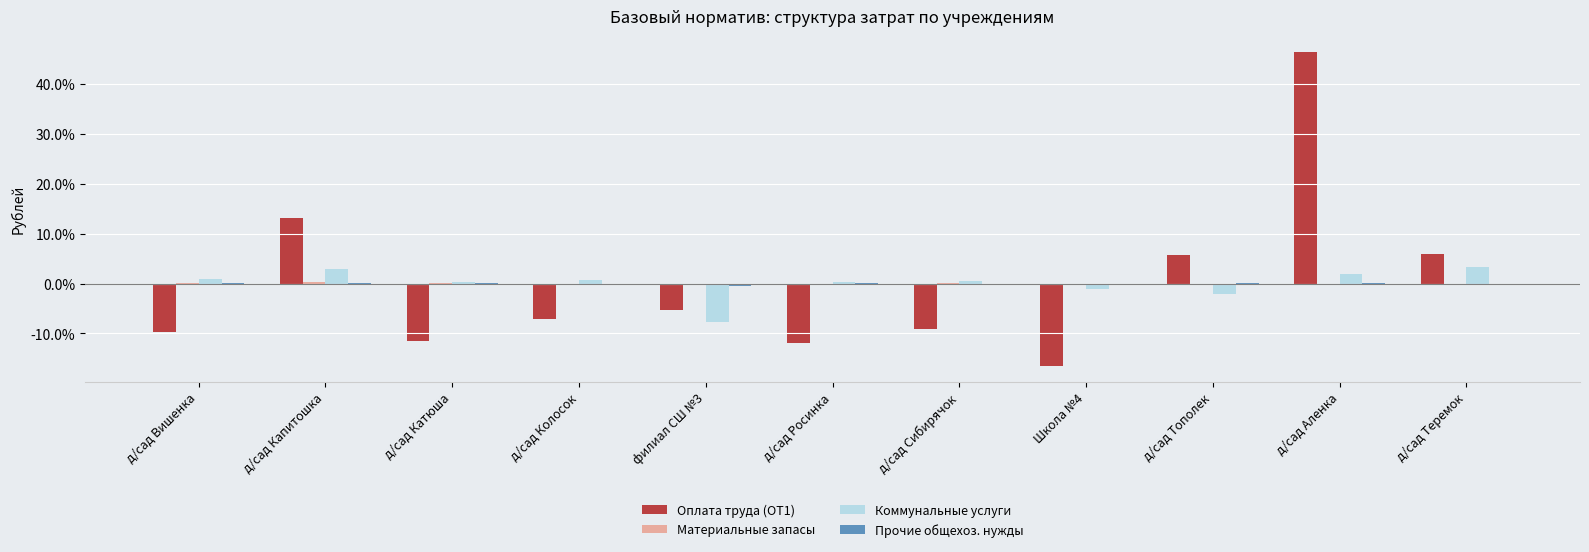

How many positive values does the Коммунальные услуги series have?

8